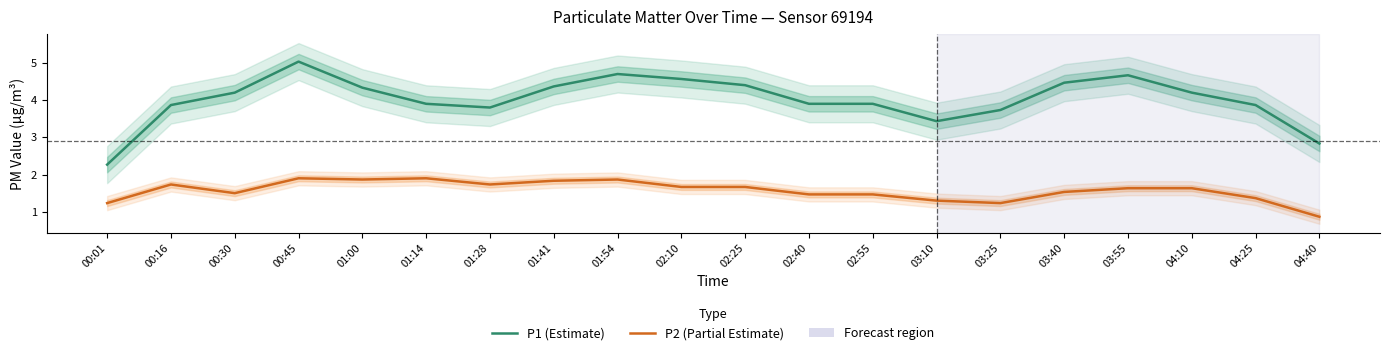

What is the value of the P2 (Partial Estimate) point at the 18th from the left?

1.6